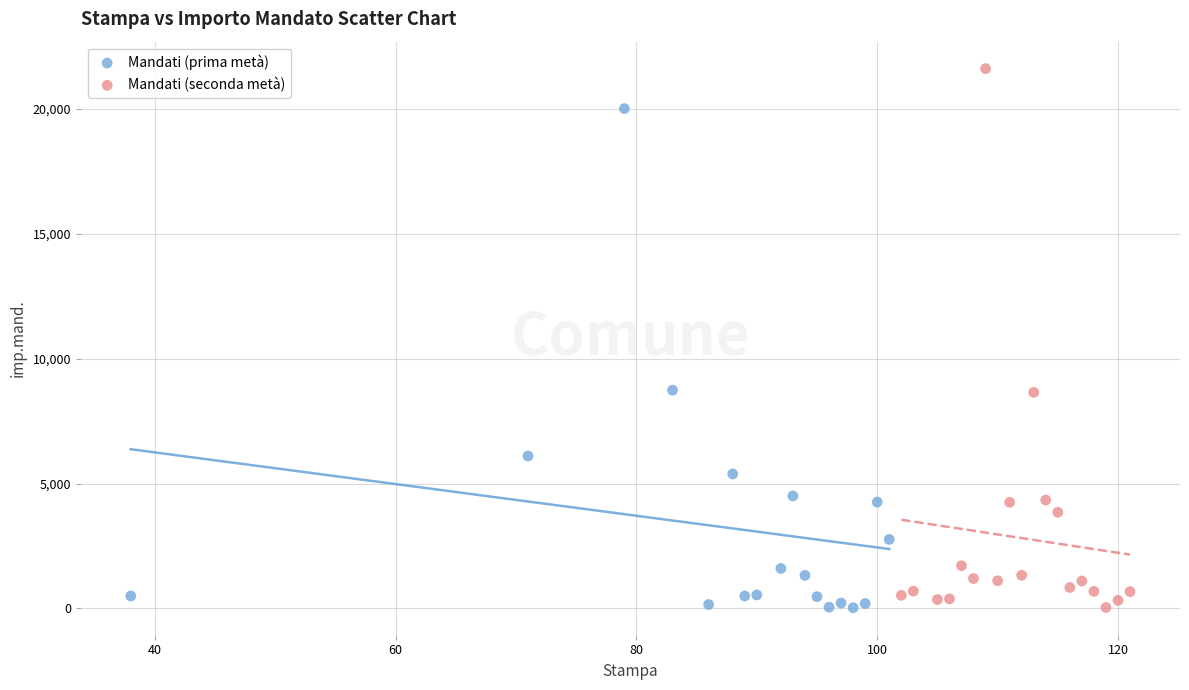

Which series reaches the maximum Y coordinate?

Mandati (seconda metà)